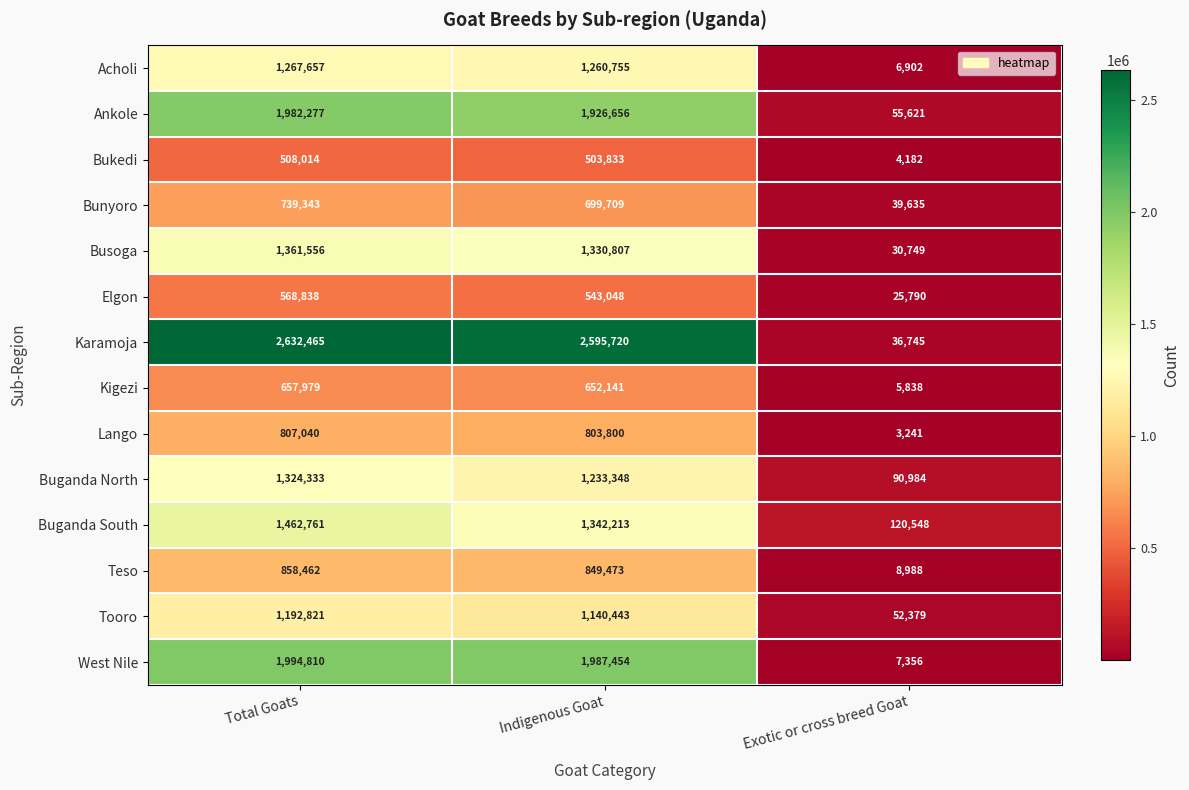

Rank the categories by Lango value from highest to lowest.

Total Goats, Indigenous Goat, Exotic or cross breed Goat